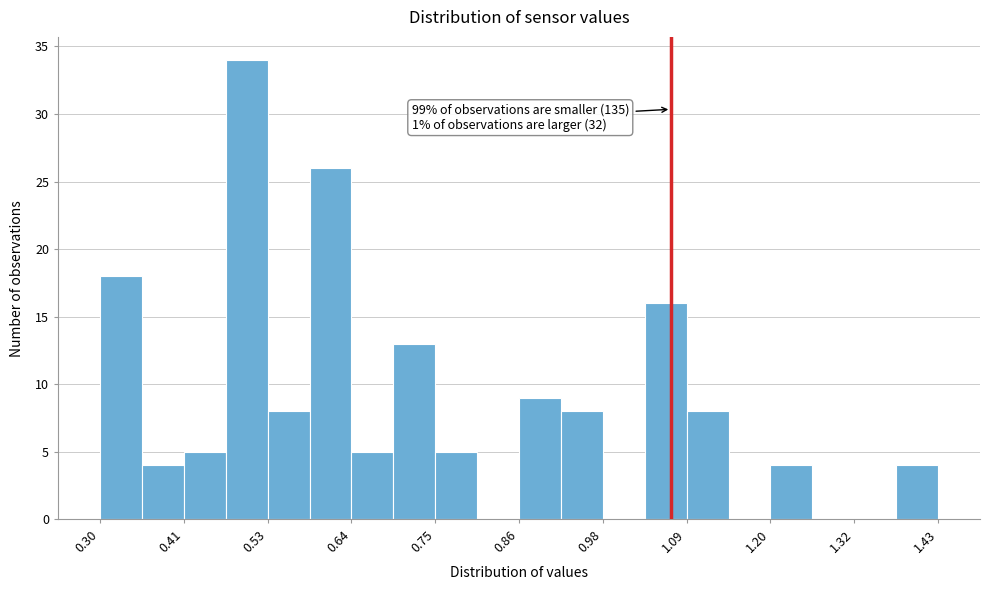

Around what value on the x-axis is the tallest bar? Give the approximate position of its centre, as read against the axis.

0.50